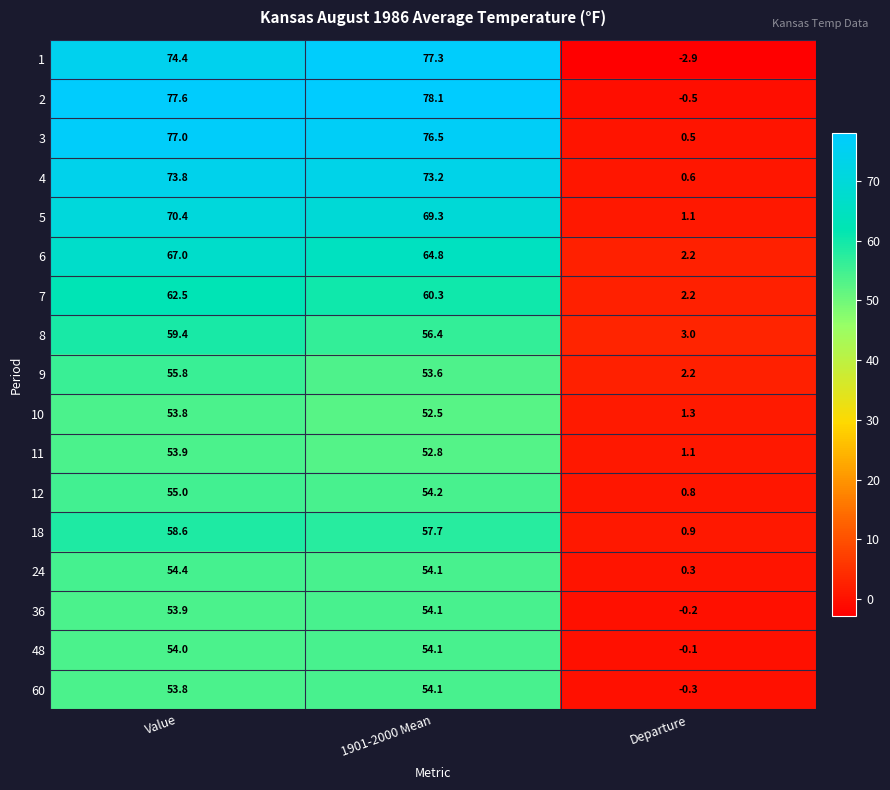

At which category is the sum across all series the highest?

Value